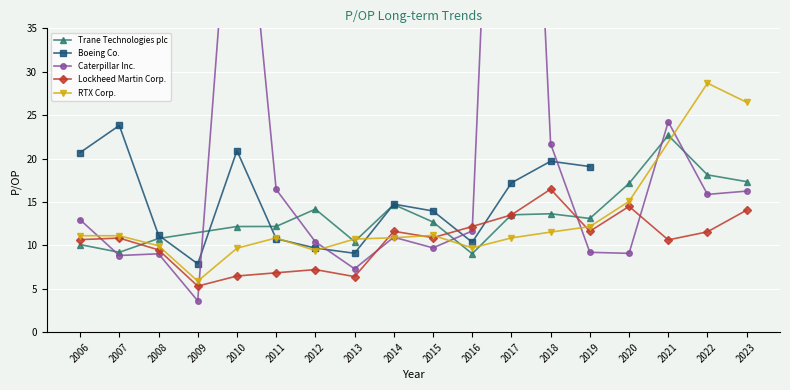

What is the minimum value for Trane Technologies plc?

9.0